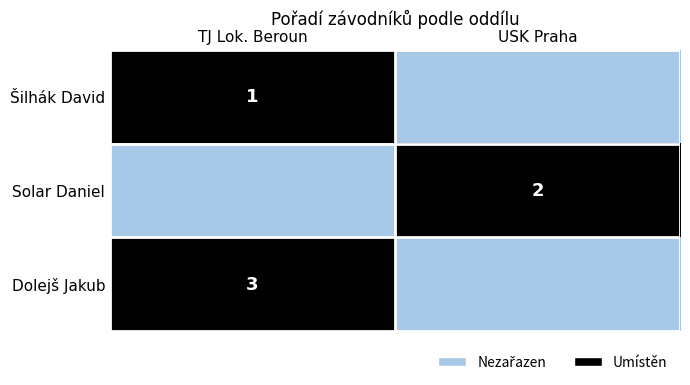

Which category has the highest value across all series?

TJ Lok. Beroun